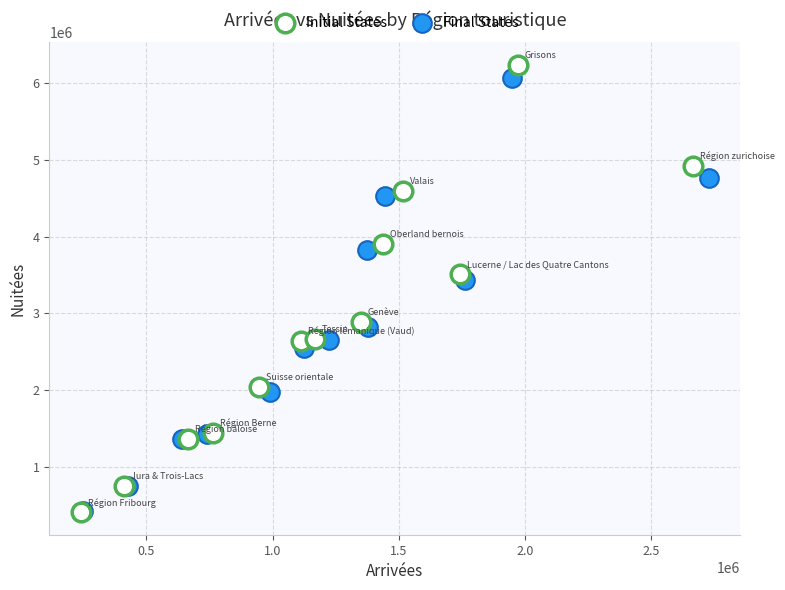

Which series reaches the maximum Y coordinate?

Initial States